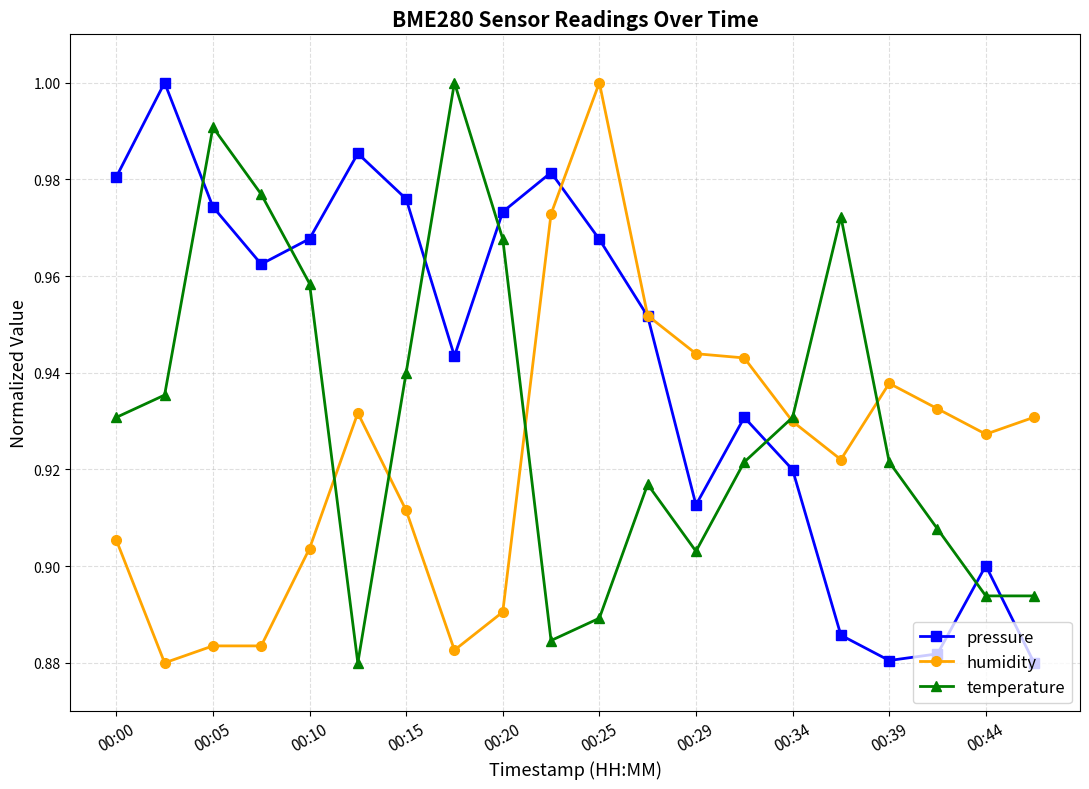

What is the difference between the maximum and minimum values in the humidity series?

0.1